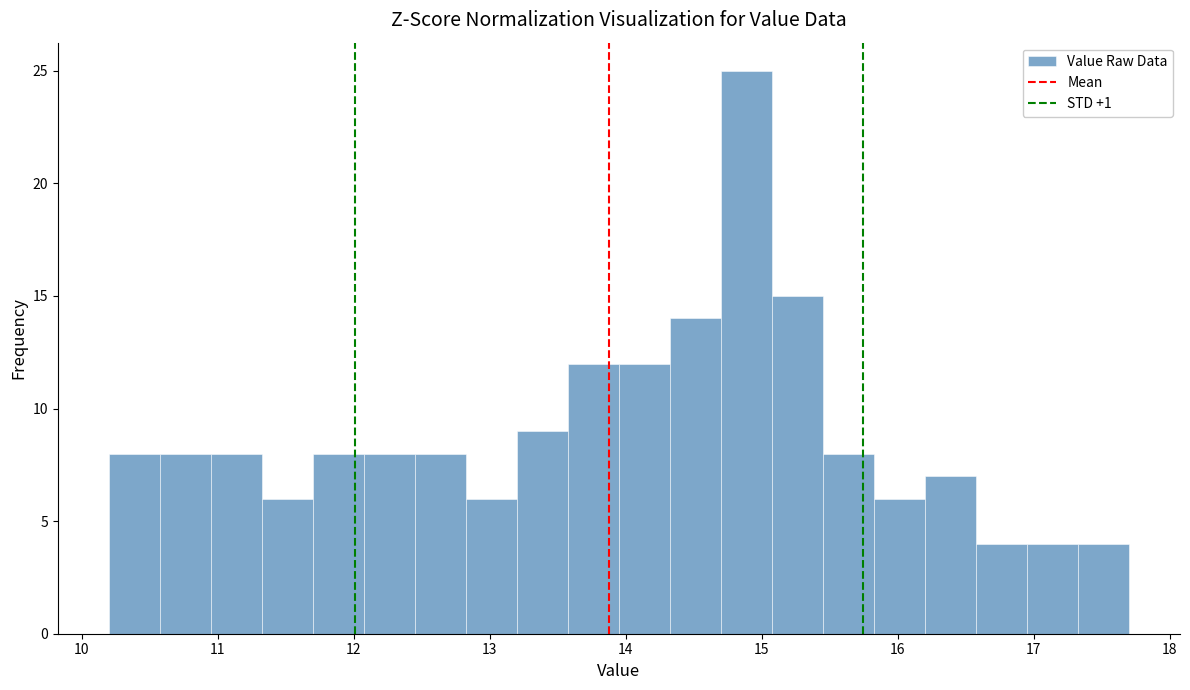

Around what value on the x-axis is the tallest bar? Give the approximate position of its centre, as read against the axis.

14.9